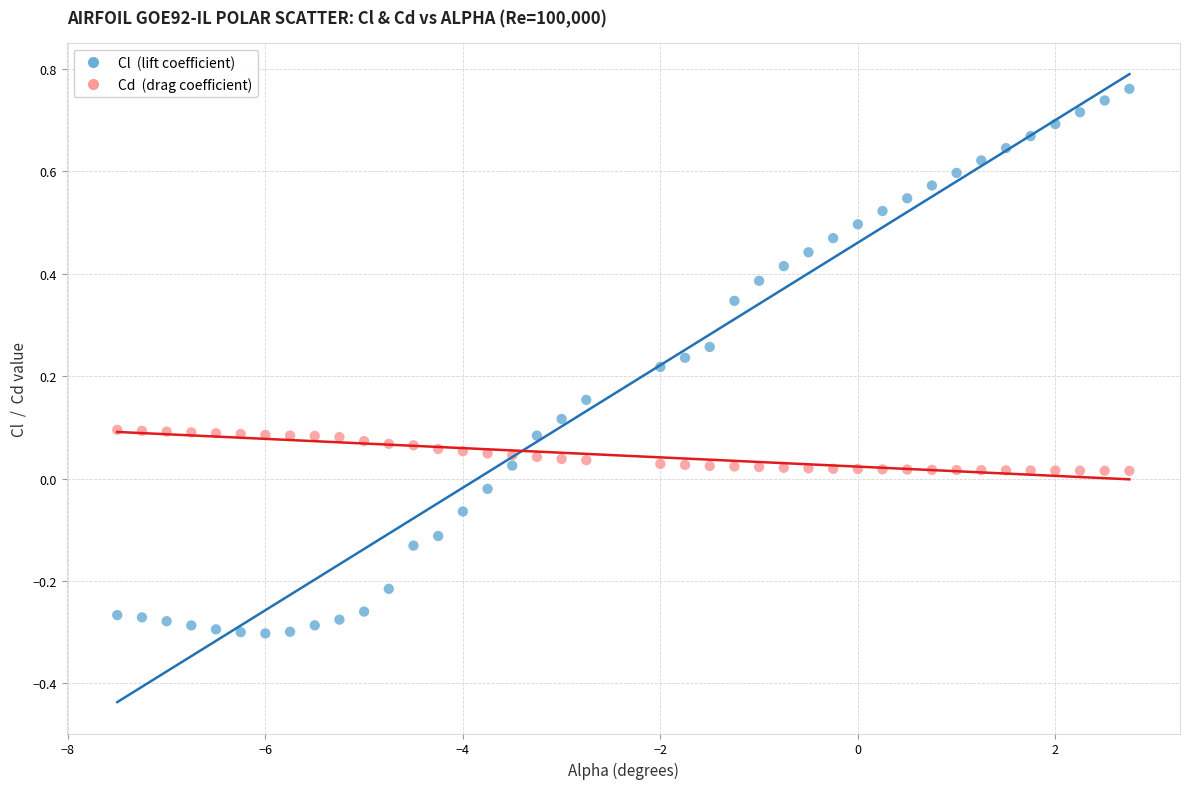

Across all data points, what is the range of Y values (max minus min)?

1.1